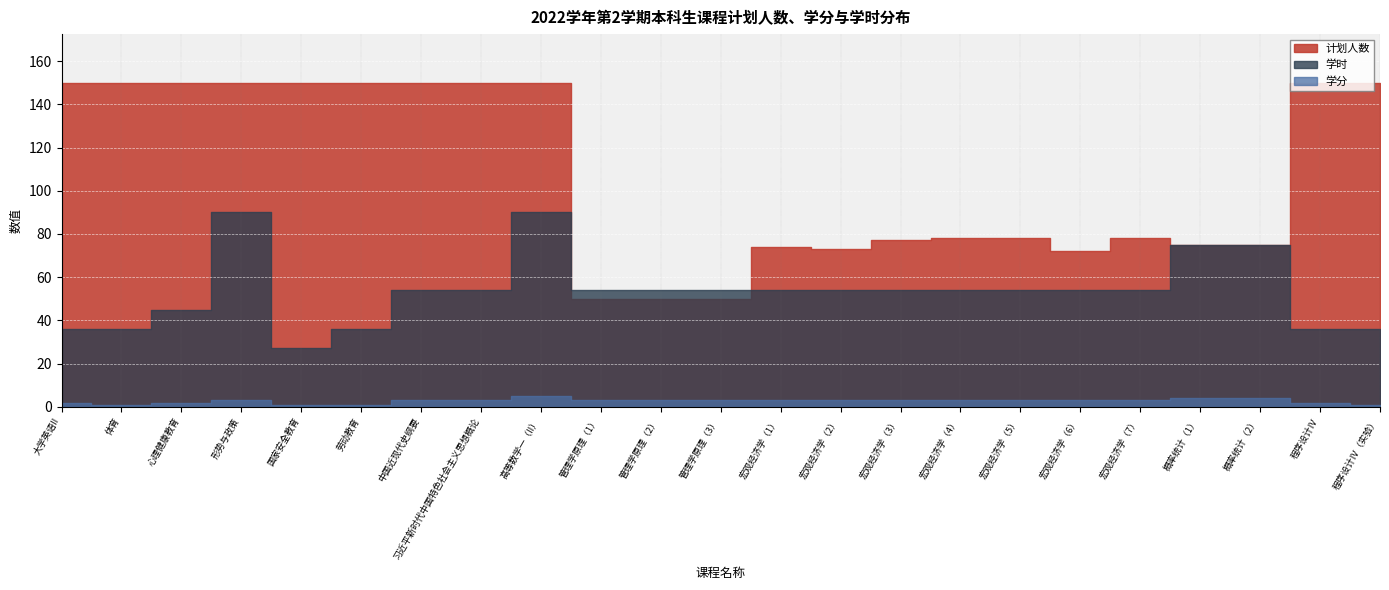

True or false: 学时 and 计划人数 intersect in this chart.

True